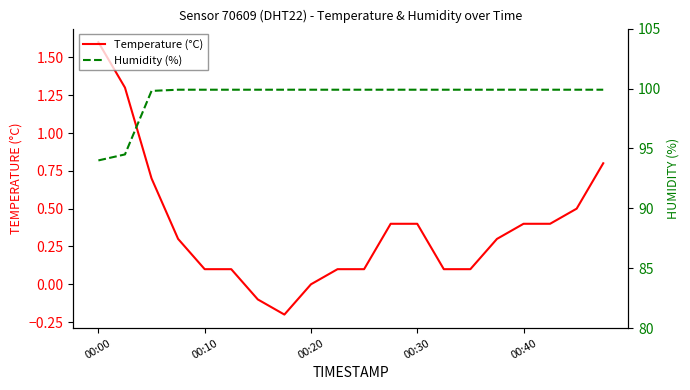

Which category has the highest value in the Temperature (°C) series?

00:00